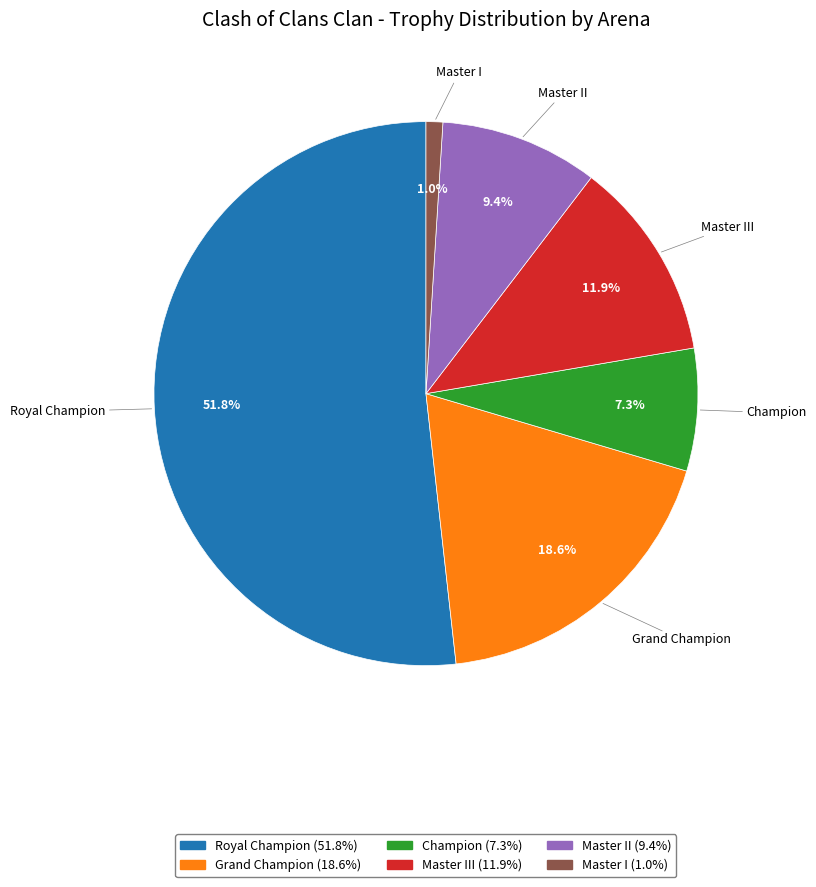

How much of the chart is everything except Grand Champion?

81.4%